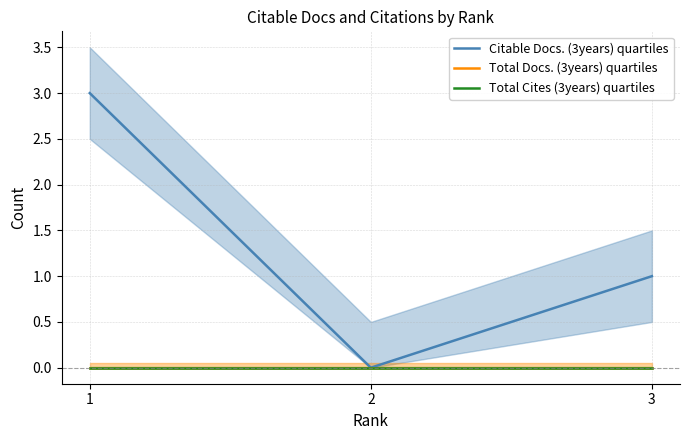

The value of Citable Docs. (3years) quartiles at 2 is -2. True or false?

False